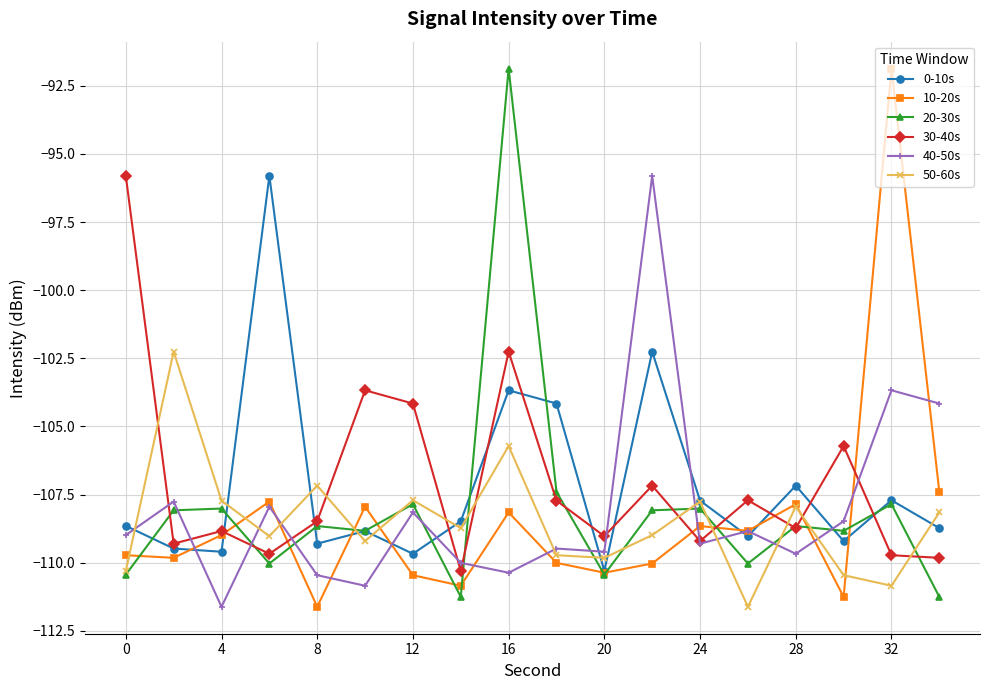

What is the highest value of the 50-60s series?

-102.3